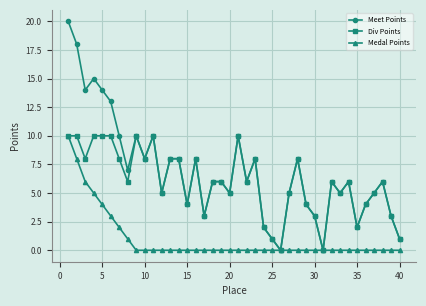

What is the greatest value displayed?

20